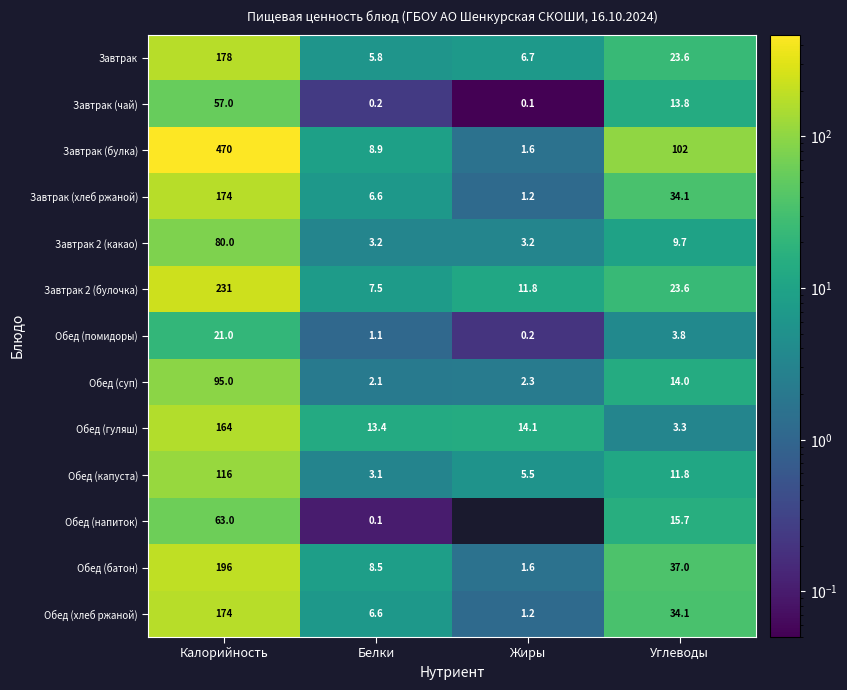

What is the highest value of the Завтрак series?

178.0